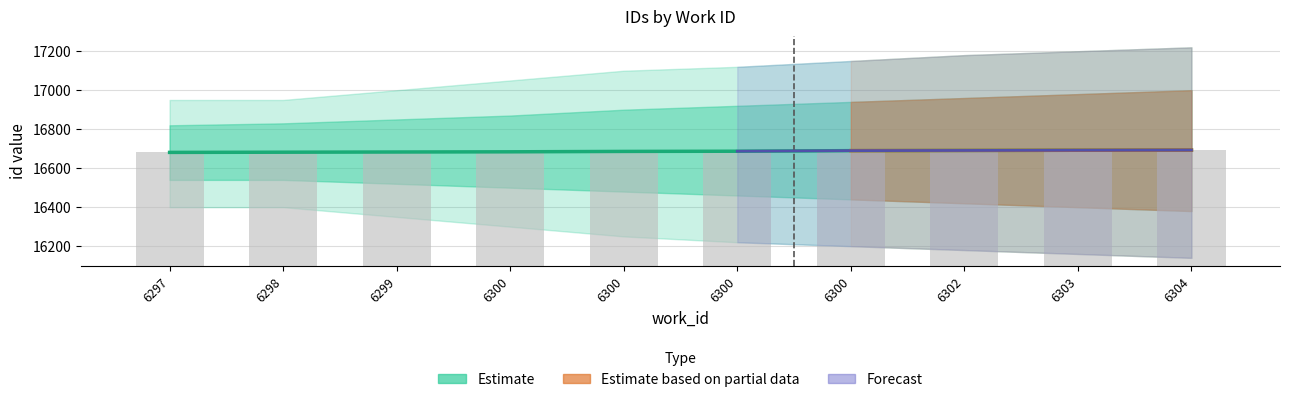

Which category has the lowest value across all series?

6297